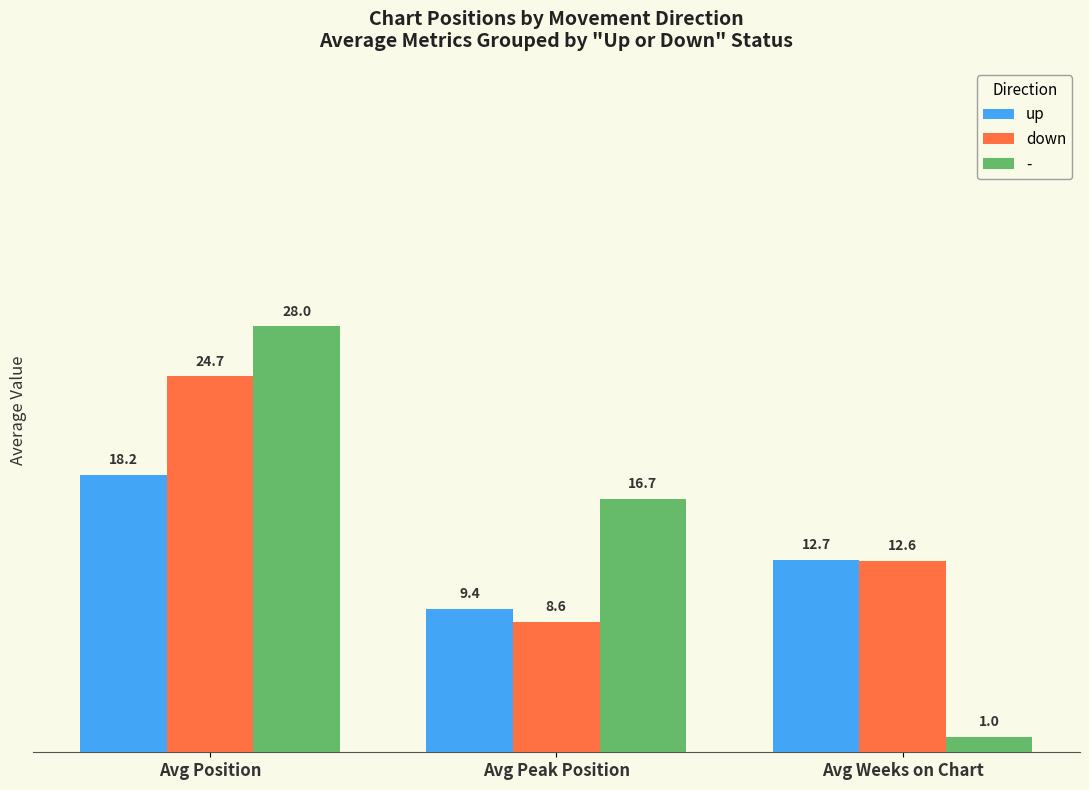

What is the average value of the up series?

13.4